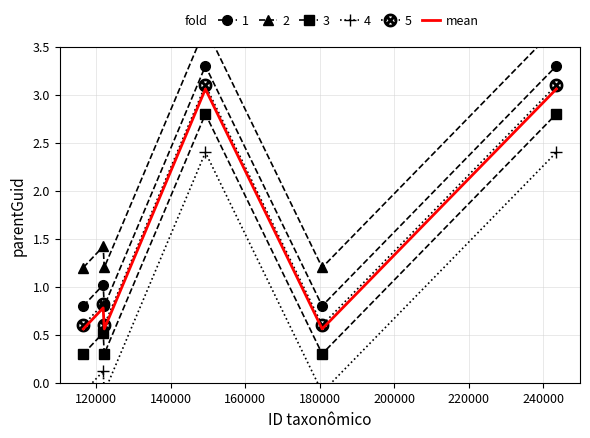

What is the value of the 6th point from the left?

3.1